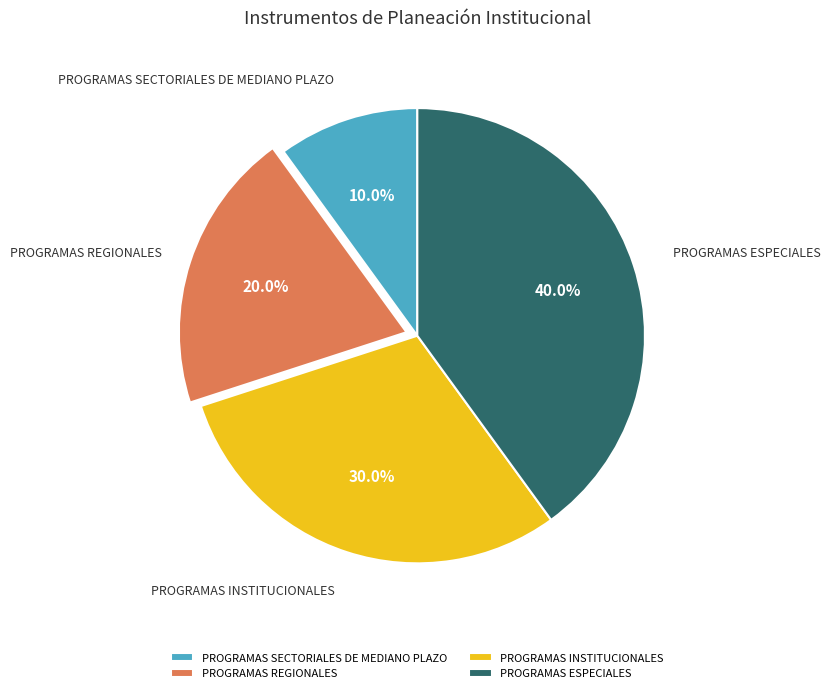

How many segments does this pie chart have?

4